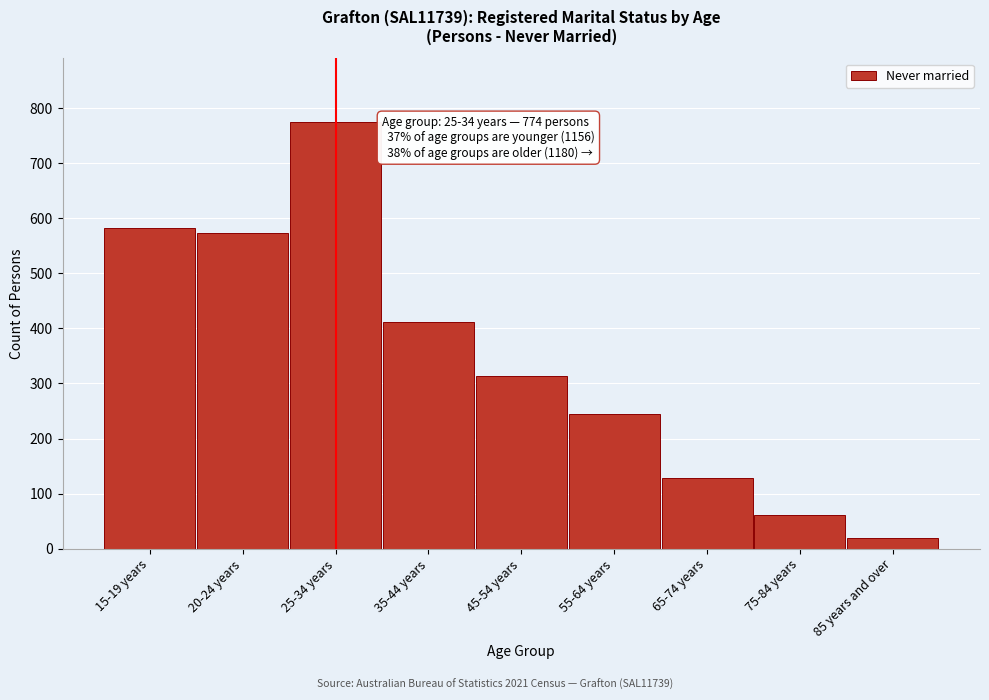

Reading left to right, list all the values displayed in this chart.

15-19 years=583	20-24 years=573	25-34 years=774	35-44 years=411	45-54 years=314	55-64 years=244	65-74 years=129	75-84 years=62	85 years and over=20